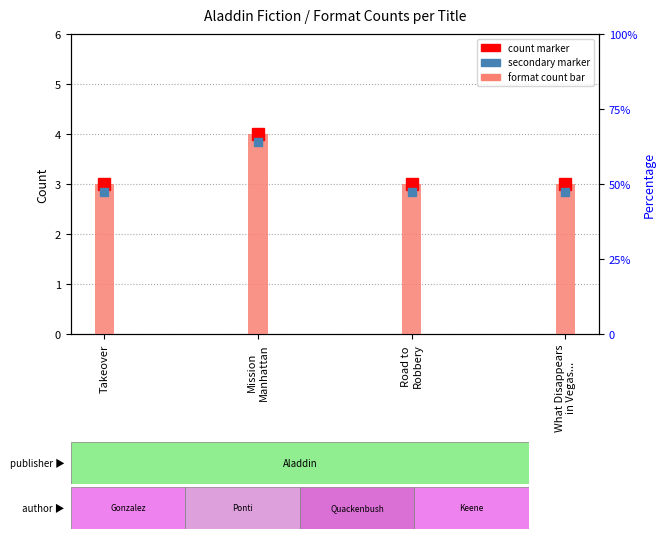

What is the sum of all values?

13